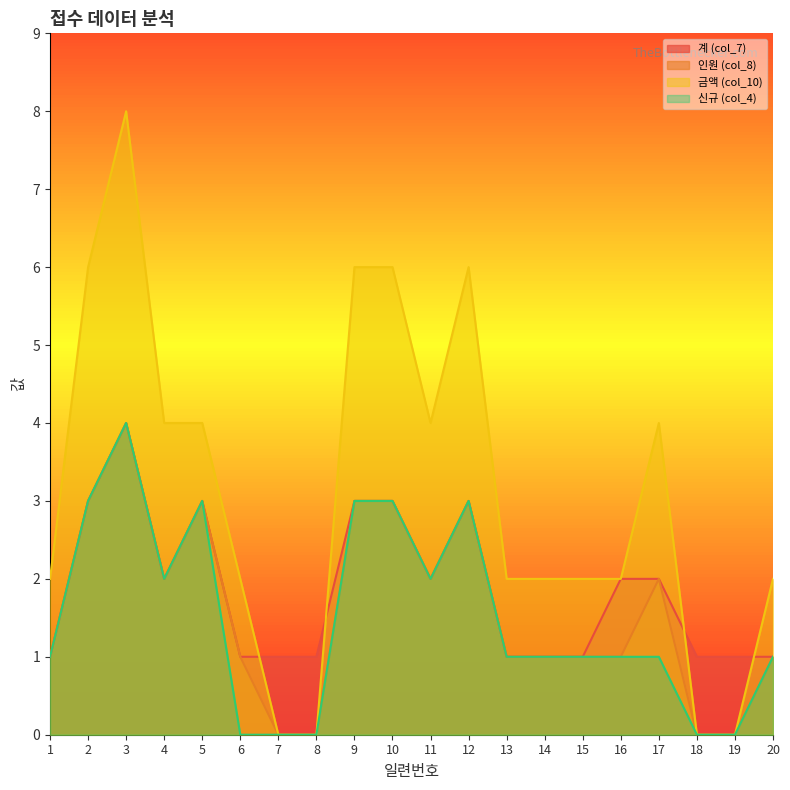

Which series changed the most between 3 and 17?

금액 (col_10)